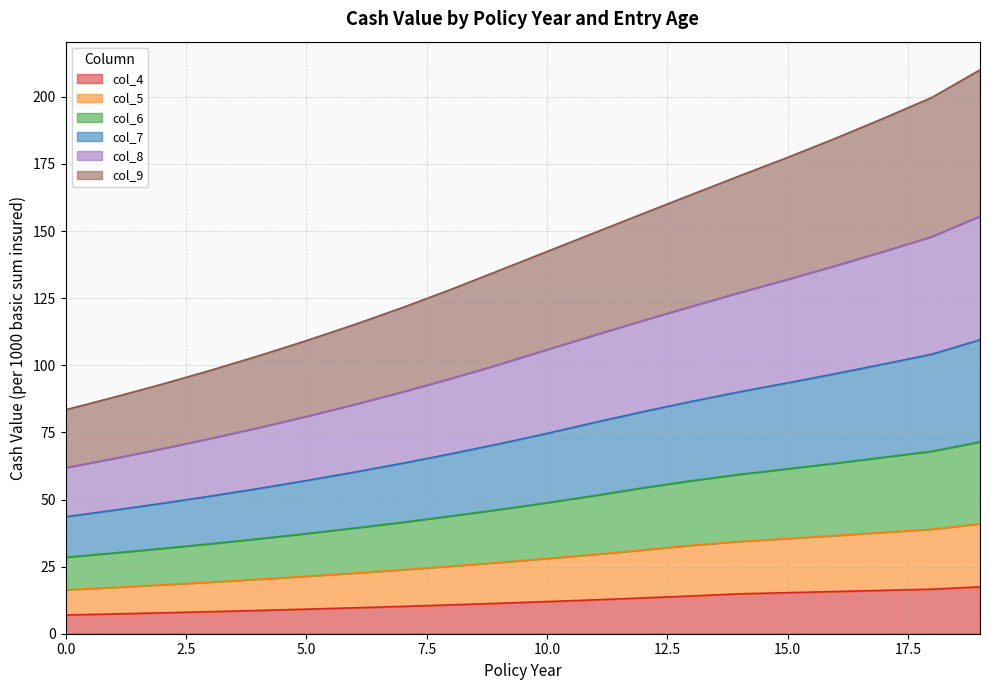

At which category is the sum across all series the highest?

19